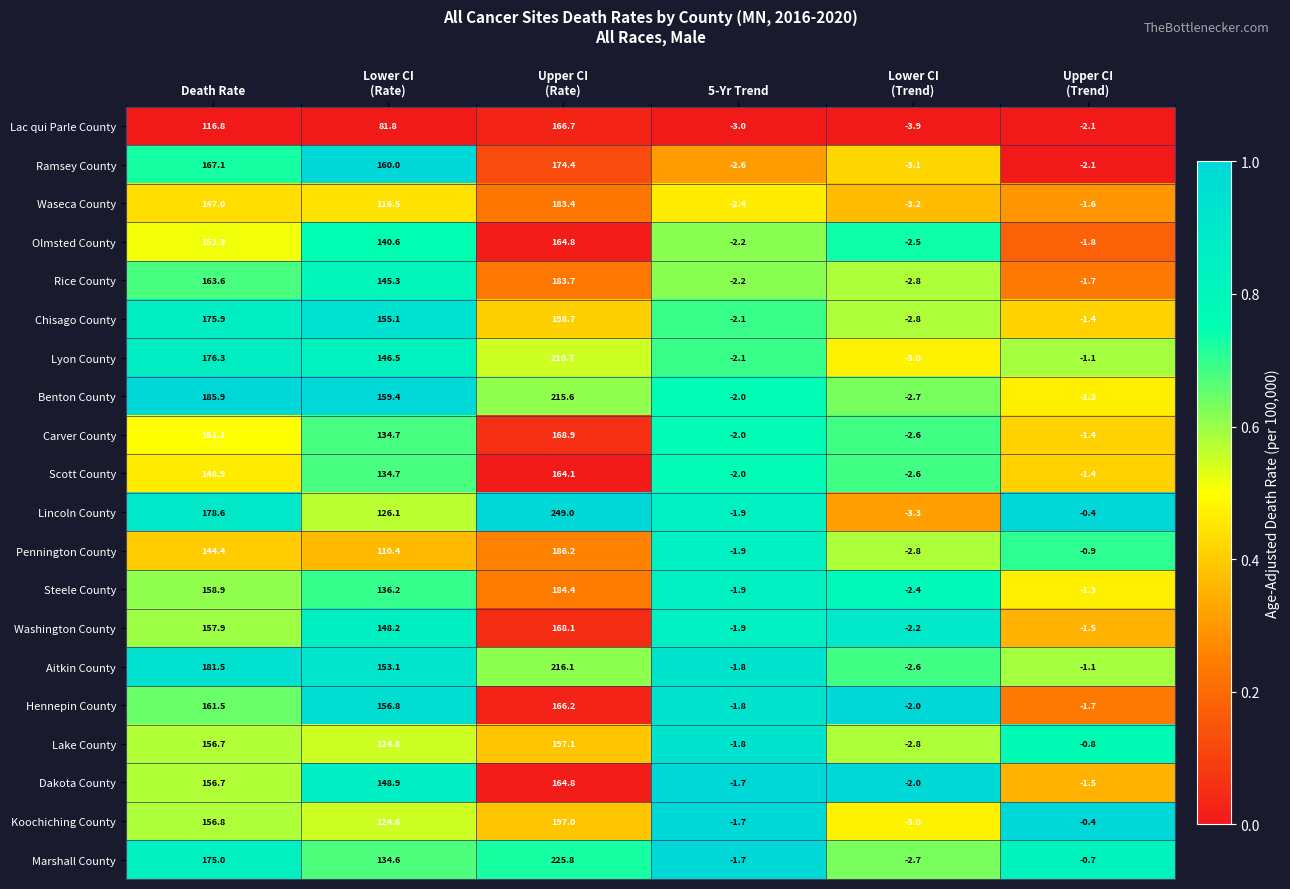

What is the difference between the maximum and minimum values in the Washington County series?

170.3